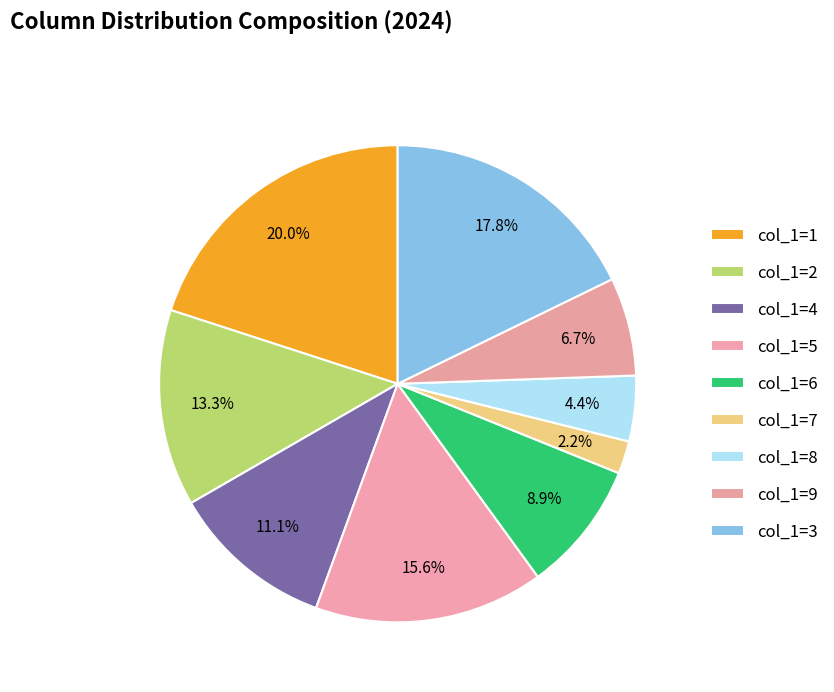

Which slice is the smallest?

7